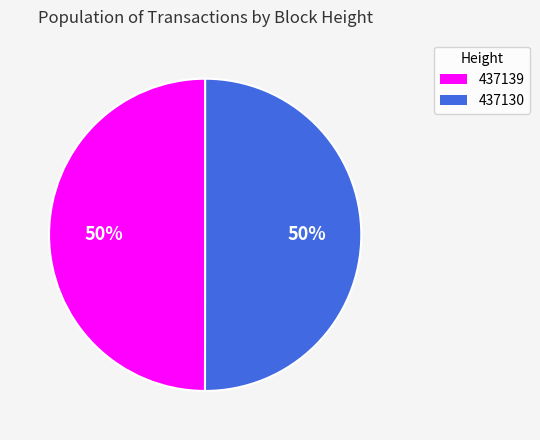

To the nearest percent, what percentage of the pie is 437139?

50%